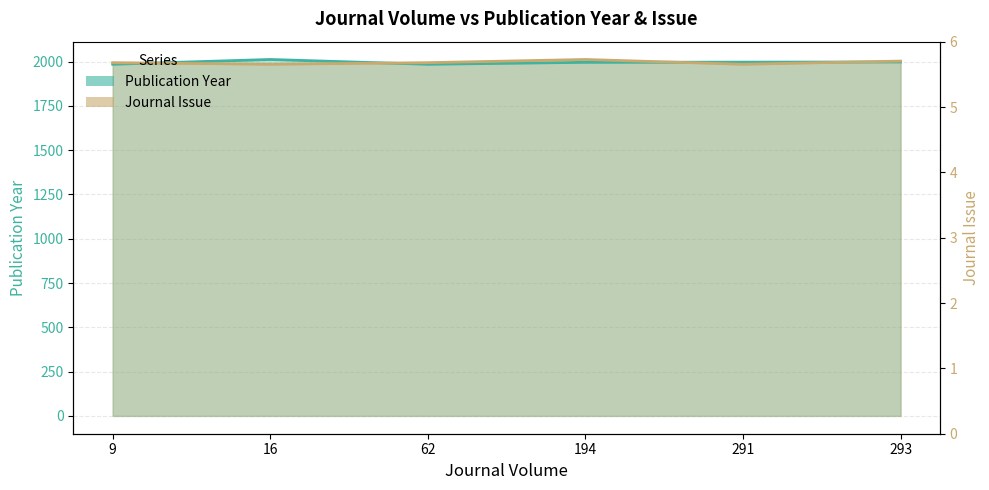

What is the lowest value of the Journal Issue series?

1985